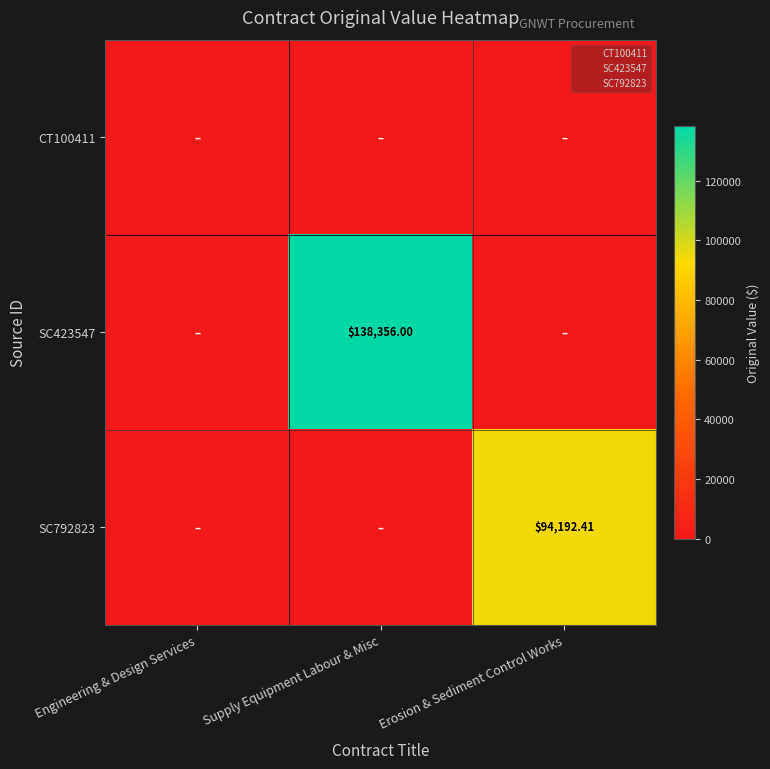

Which has a higher value, Erosion & Sediment Control Works or Supply Equipment Labour & Misc?

Erosion & Sediment Control Works